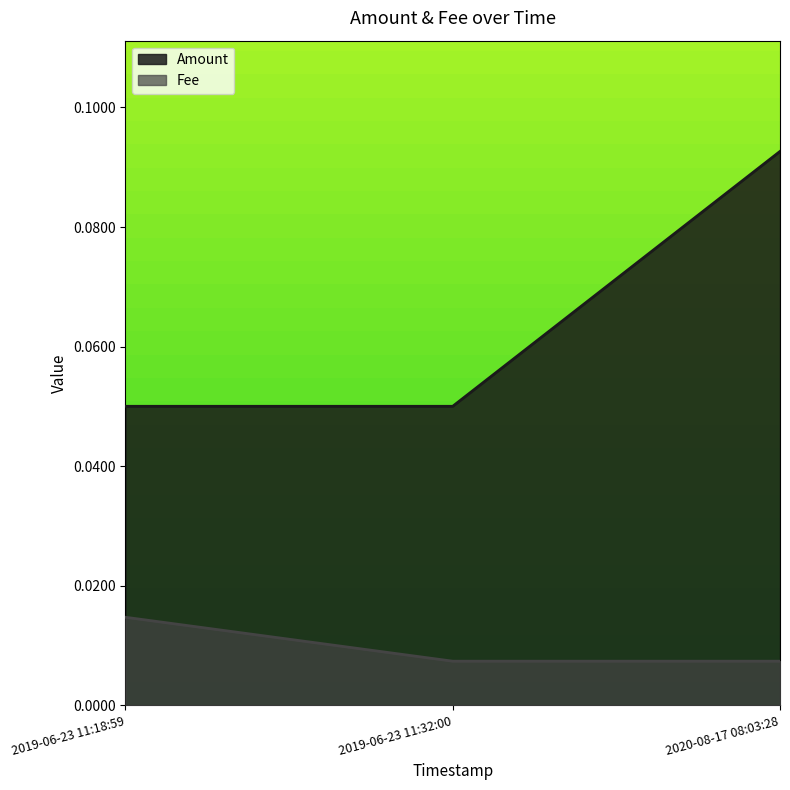

Where is Fee nearest to the value 0?

2019-06-23 11:18:59